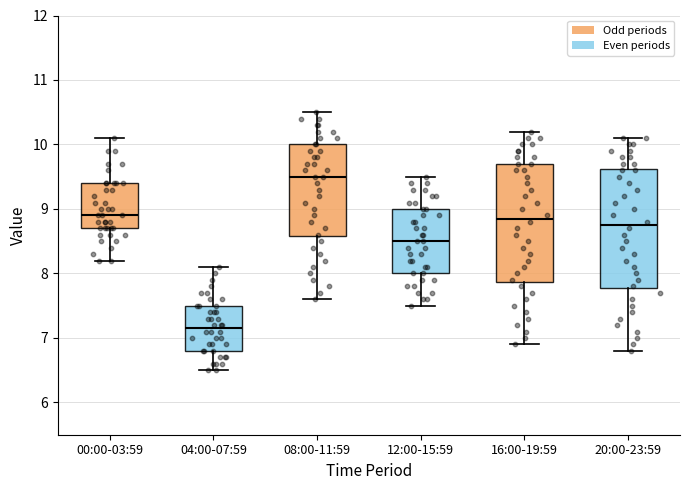

Reading left to right, read every box against the y-axis: the position of its median line, the range the box covers, and the ends of its whiskers. The values are not printed on the chart, so give them approximately, as read against the axis.

00:00-03:59: median 8.9, box 8.7 to 9.4, whiskers 8.2 to 10.1
04:00-07:59: median 7.2, box 6.8 to 7.5, whiskers 6.5 to 8.1
08:00-11:59: median 9.5, box 8.6 to 10.0, whiskers 7.6 to 10.5
12:00-15:59: median 8.5, box 8.0 to 9.0, whiskers 7.5 to 9.5
16:00-19:59: median 8.9, box 7.9 to 9.7, whiskers 6.9 to 10.2
20:00-23:59: median 8.8, box 7.8 to 9.6, whiskers 6.8 to 10.1